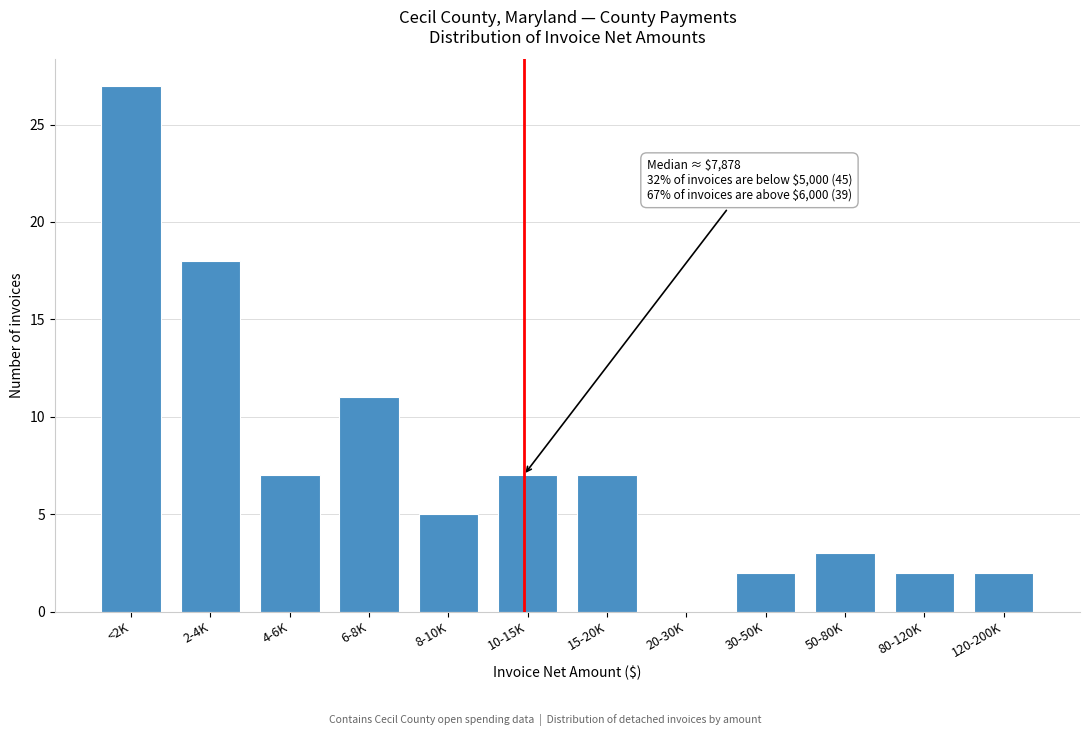

Reading left to right, list all the values displayed in this chart.

<2K=27	2-4K=18	4-6K=7	6-8K=11	8-10K=5	10-15K=7	15-20K=7	20-30K=0	30-50K=2	50-80K=3	80-120K=2	120-200K=2